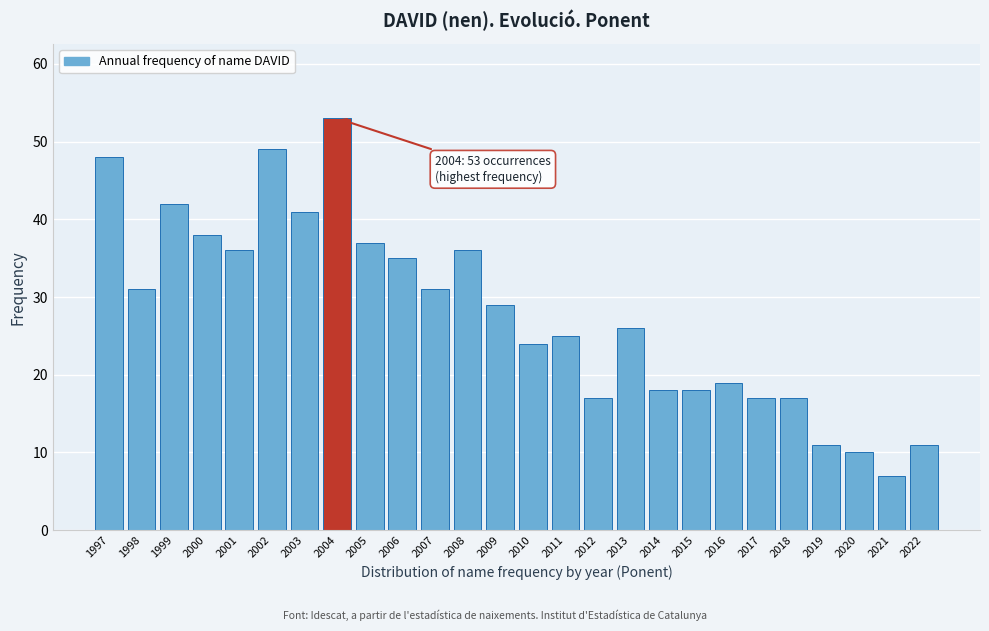

Reading left to right, transcribe all the data shown in this chart.

1997=48	1998=31	1999=42	2000=38	2001=36	2002=49	2003=41	2004=53	2005=37	2006=35	2007=31	2008=36	2009=29	2010=24	2011=25	2012=17	2013=26	2014=18	2015=18	2016=19	2017=17	2018=17	2019=11	2020=10	2021=7	2022=11